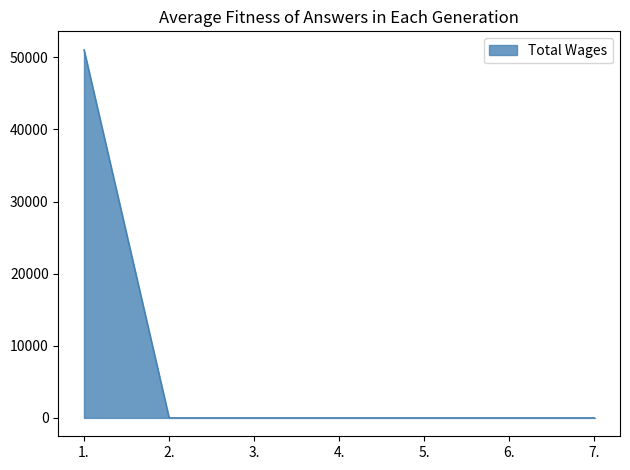

Reading left to right, list all the values displayed in this chart.

51049	0	0	0	0	0	0